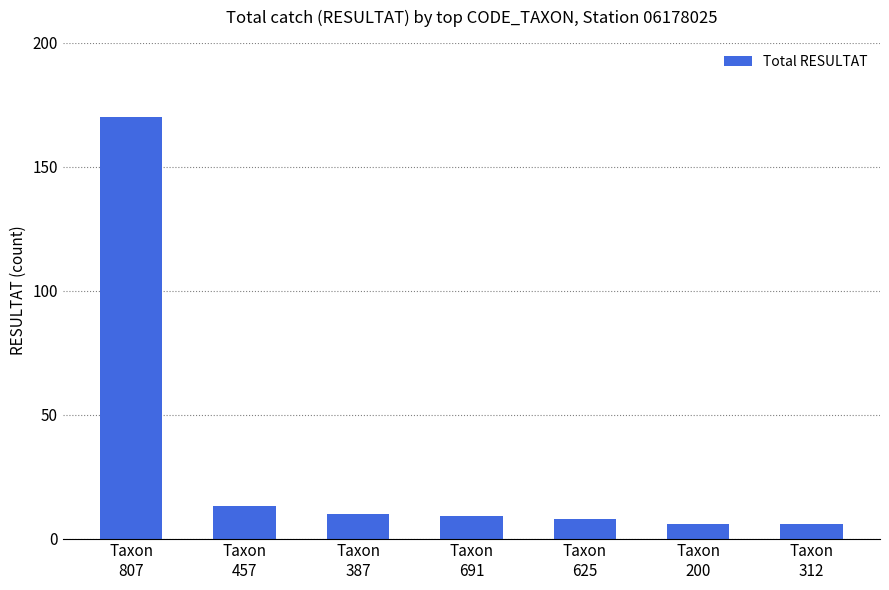

What is the maximum value shown in the chart?

170